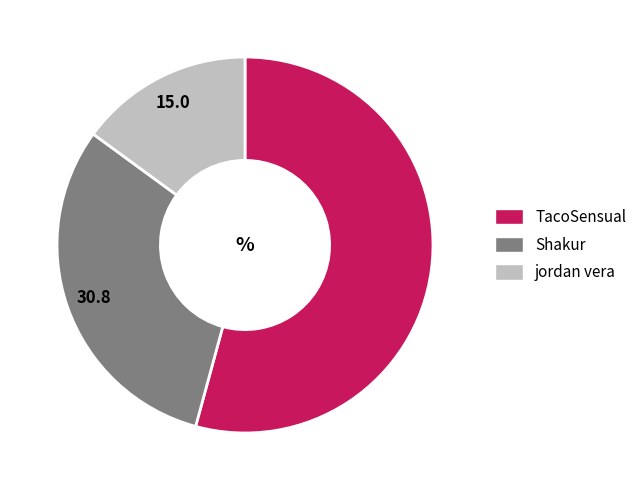

How many segments does this pie chart have?

3